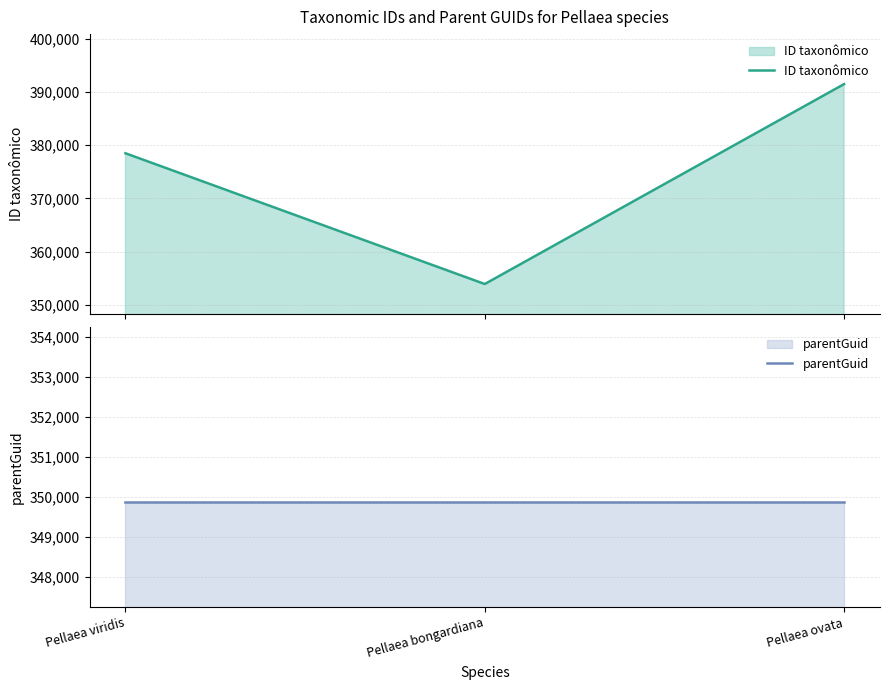

What is the value of the parentGuid point at the 1st from the left?

349875